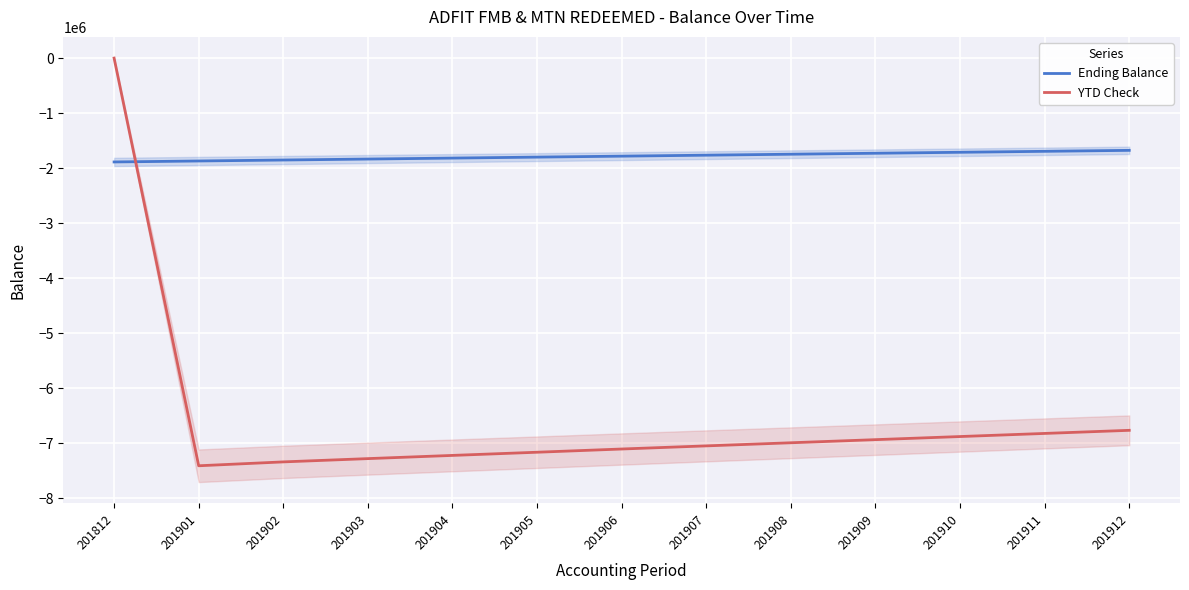

Where is YTD Check nearest to the value -3702789?

201912